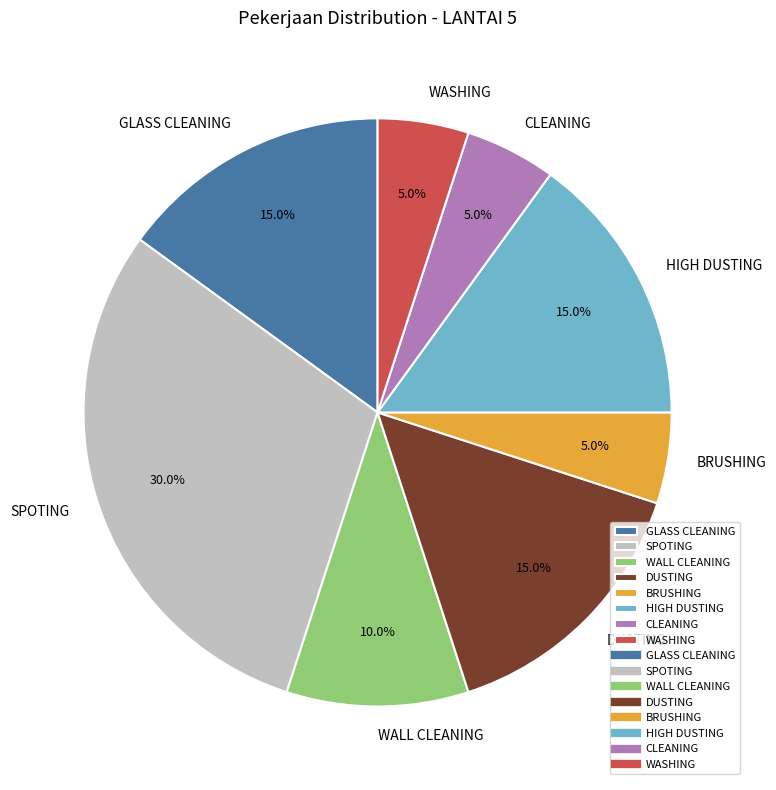

Does GLASS CLEANING represent more than half of the total?

No